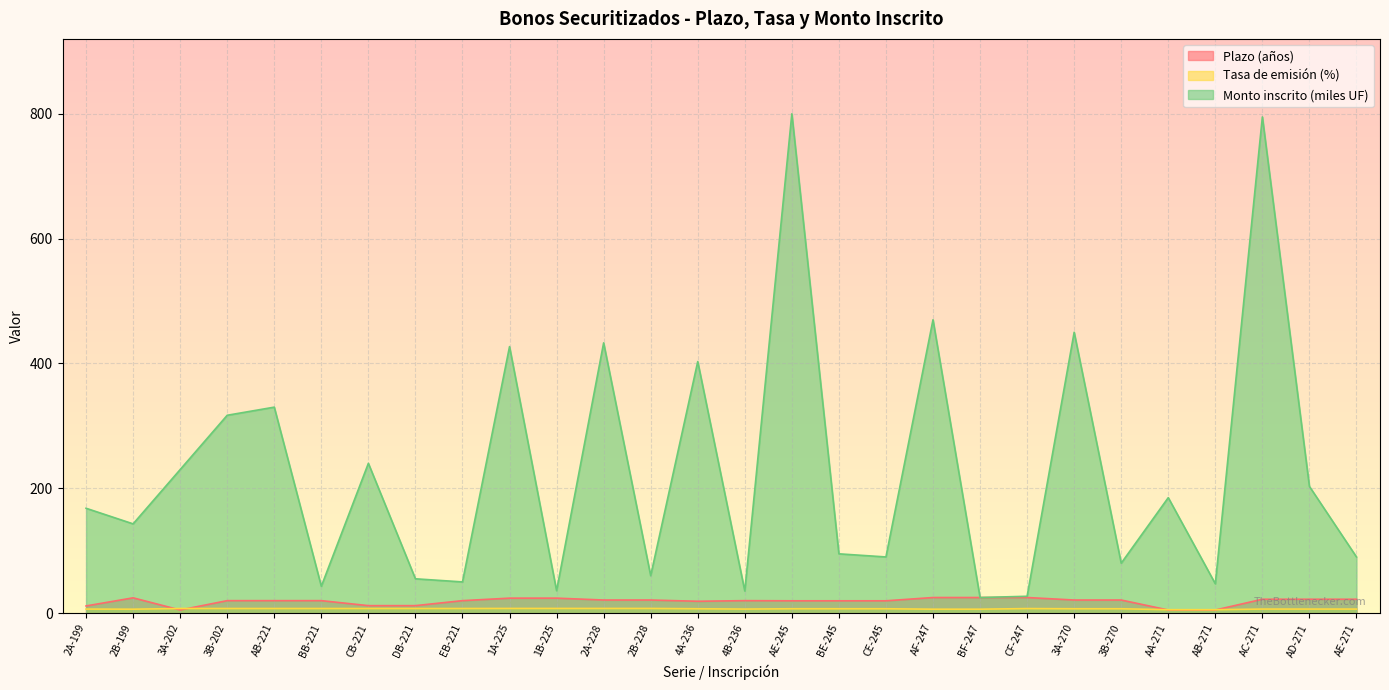

What is the sum of the Monto inscrito (miles UF) values at 2A-199 and AA-271?

353.0